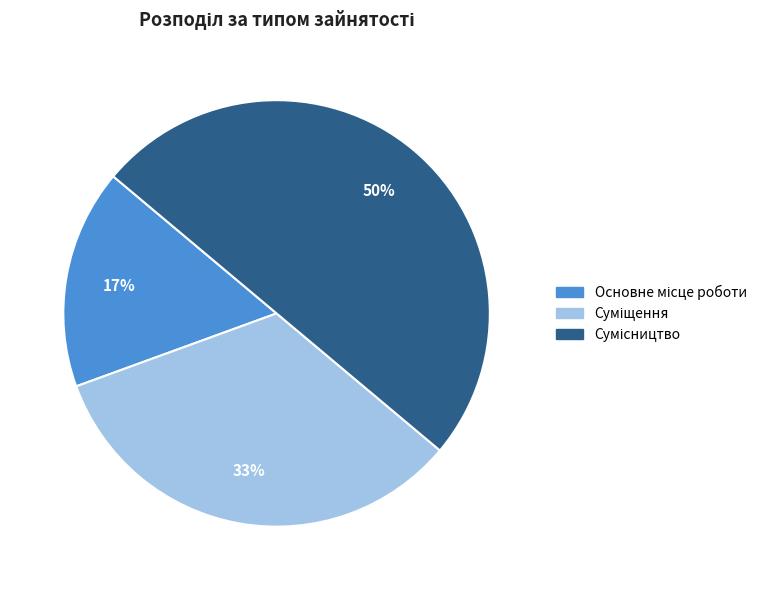

To the nearest percent, what is the difference between the largest and smallest slice percentages?

33%